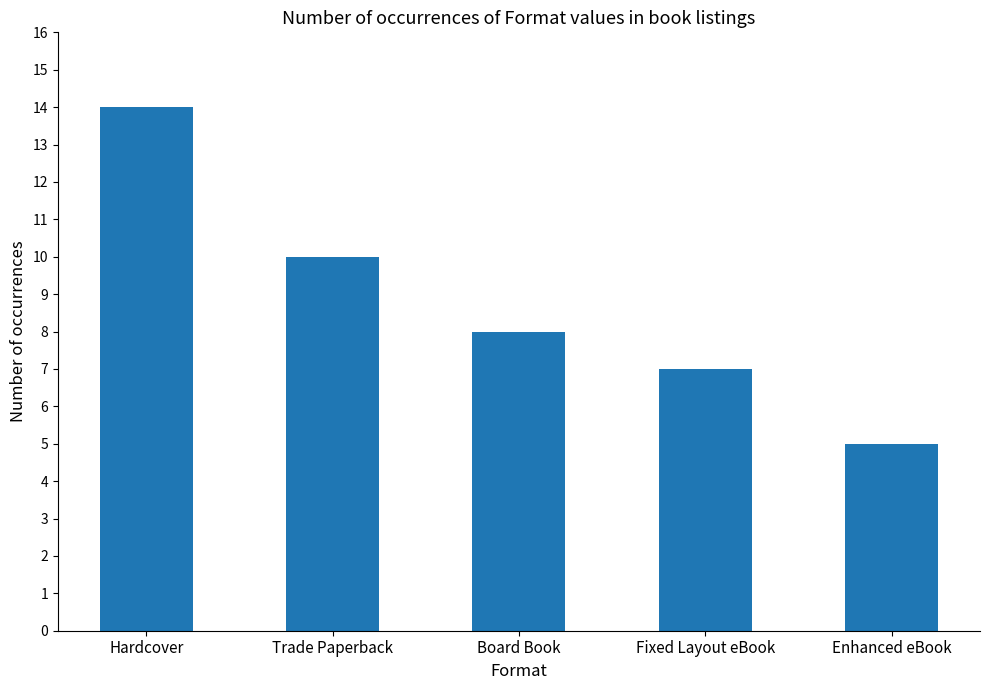

Is it true that the value at Enhanced eBook is 5?

True